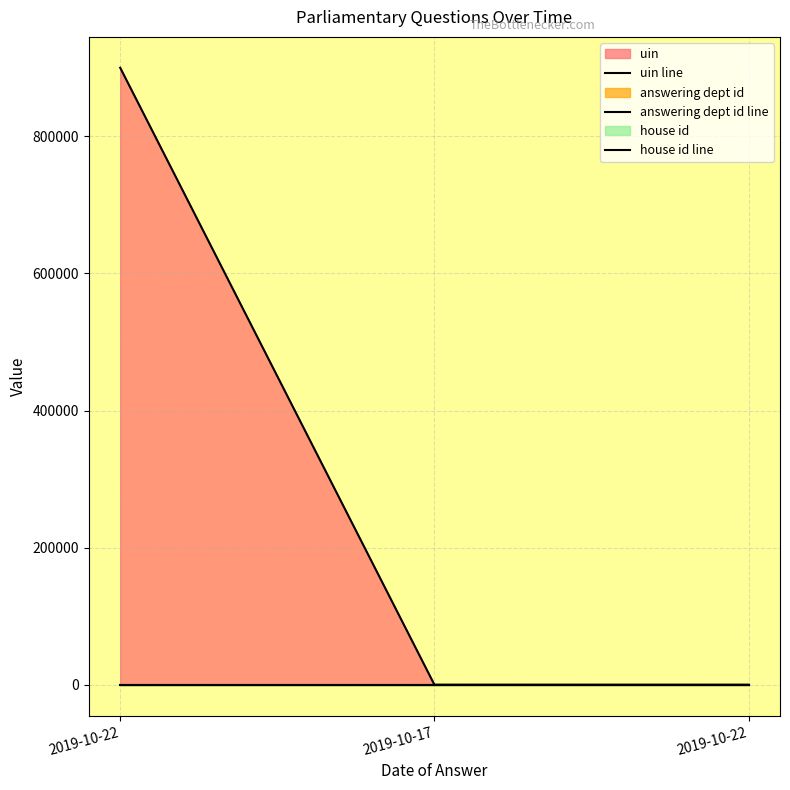

Between 2019-10-17 and 2019-10-22, which is larger?

2019-10-22